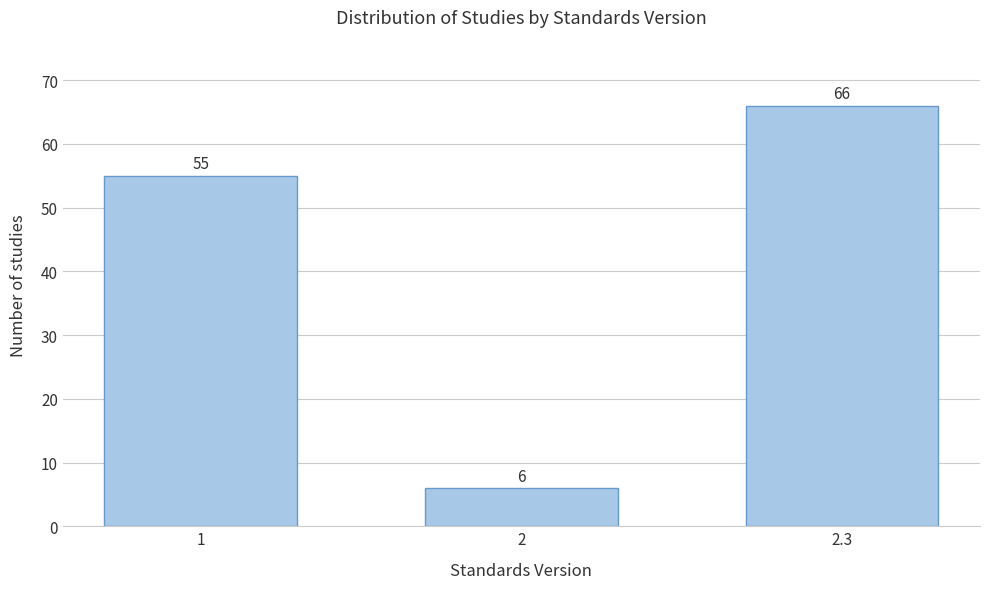

Reading left to right, what are all the values shown in this chart?

1=55	2=6	2.3=66